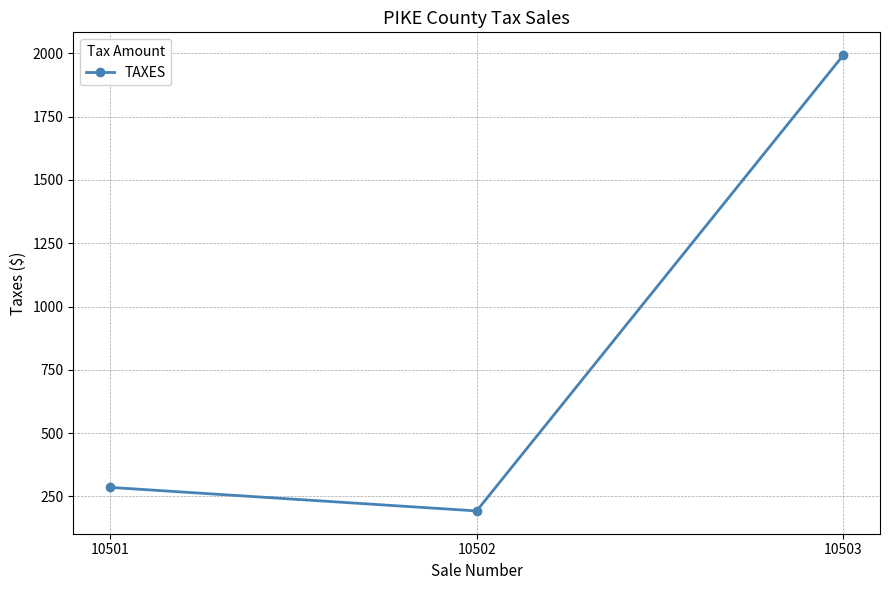

Where does the data first go above 285?

10501